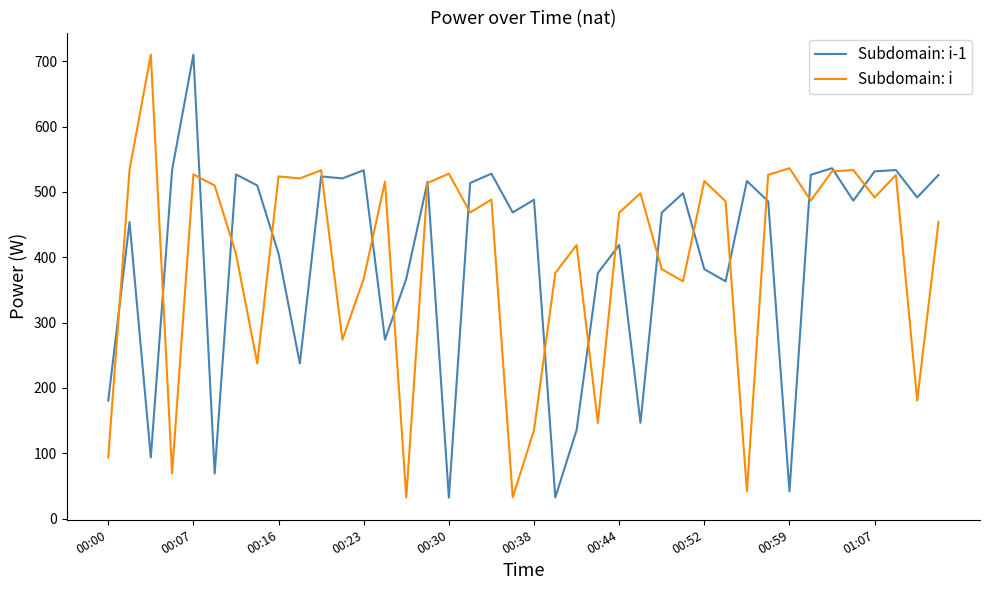

What is the minimum value for Subdomain: i-1?

32.0